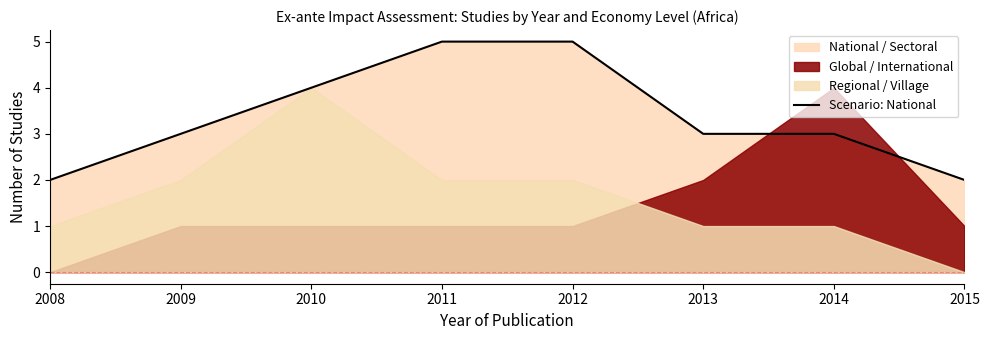

Rank the categories by value from lowest to highest.

2008, 2015, 2009, 2013, 2014, 2010, 2011, 2012